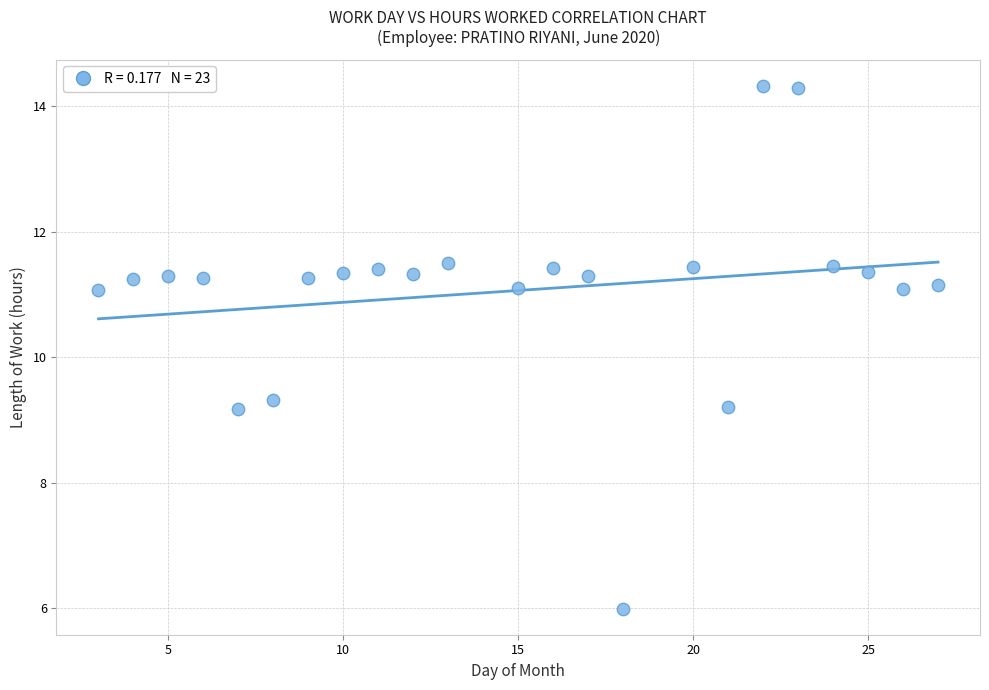

What is the range of X values (max minus min)?

24.0